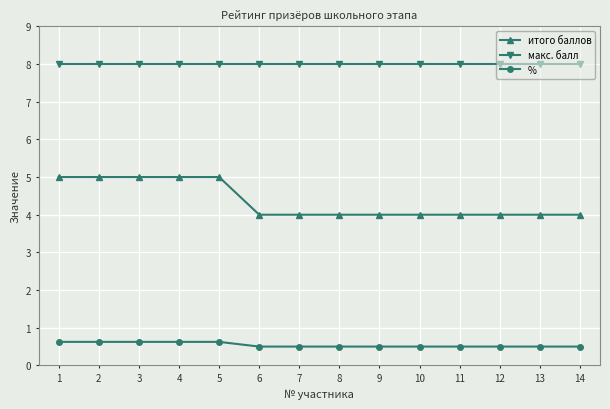

True or false: макс. балл and % cross at least once.

False